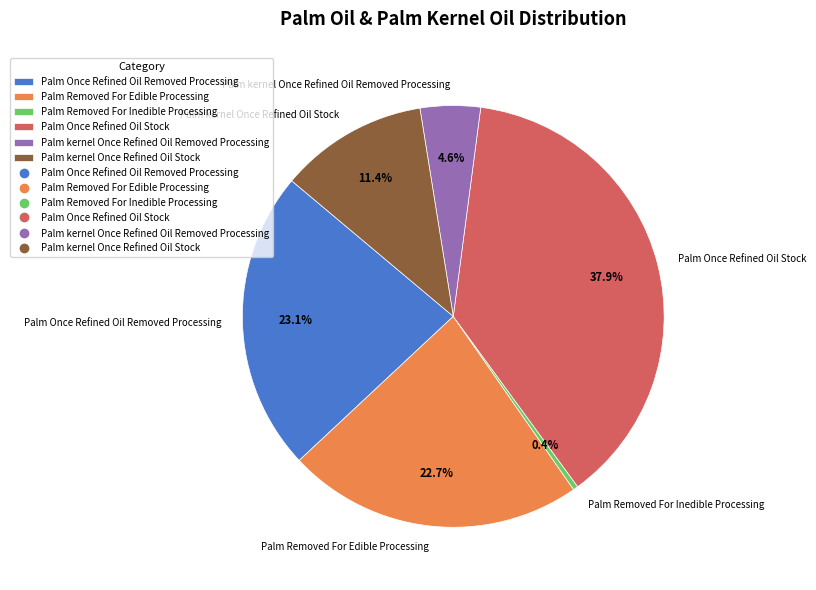

Approximately how many times larger is the value at Palm Removed For Edible Processing compared to Palm Once Refined Oil Stock?

0.6